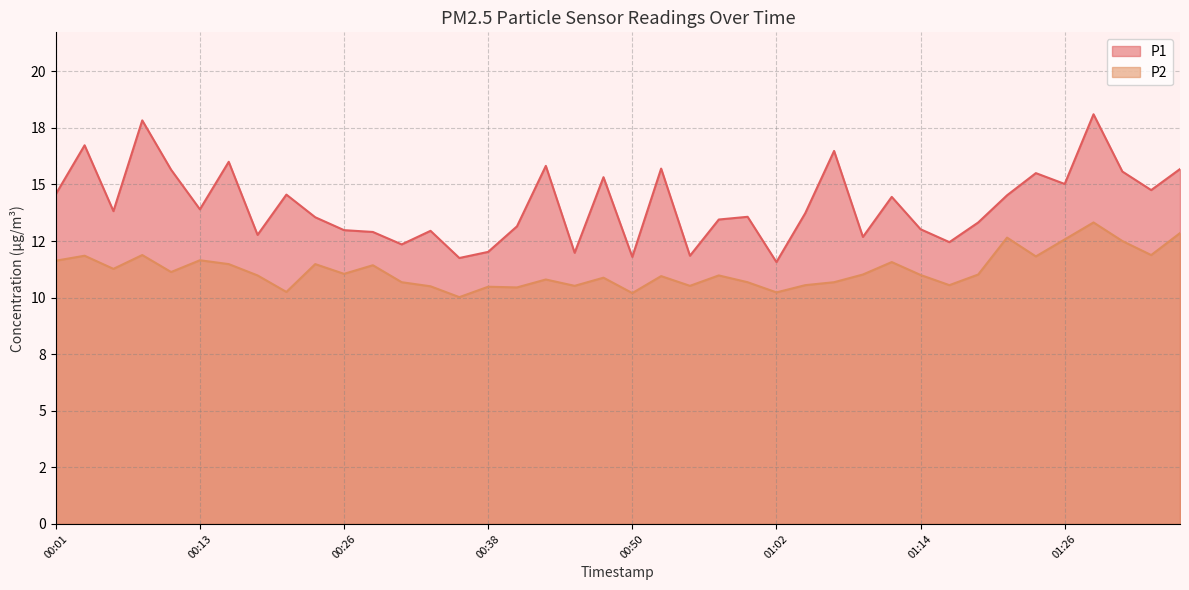

Which series has the widest spread of values?

P1